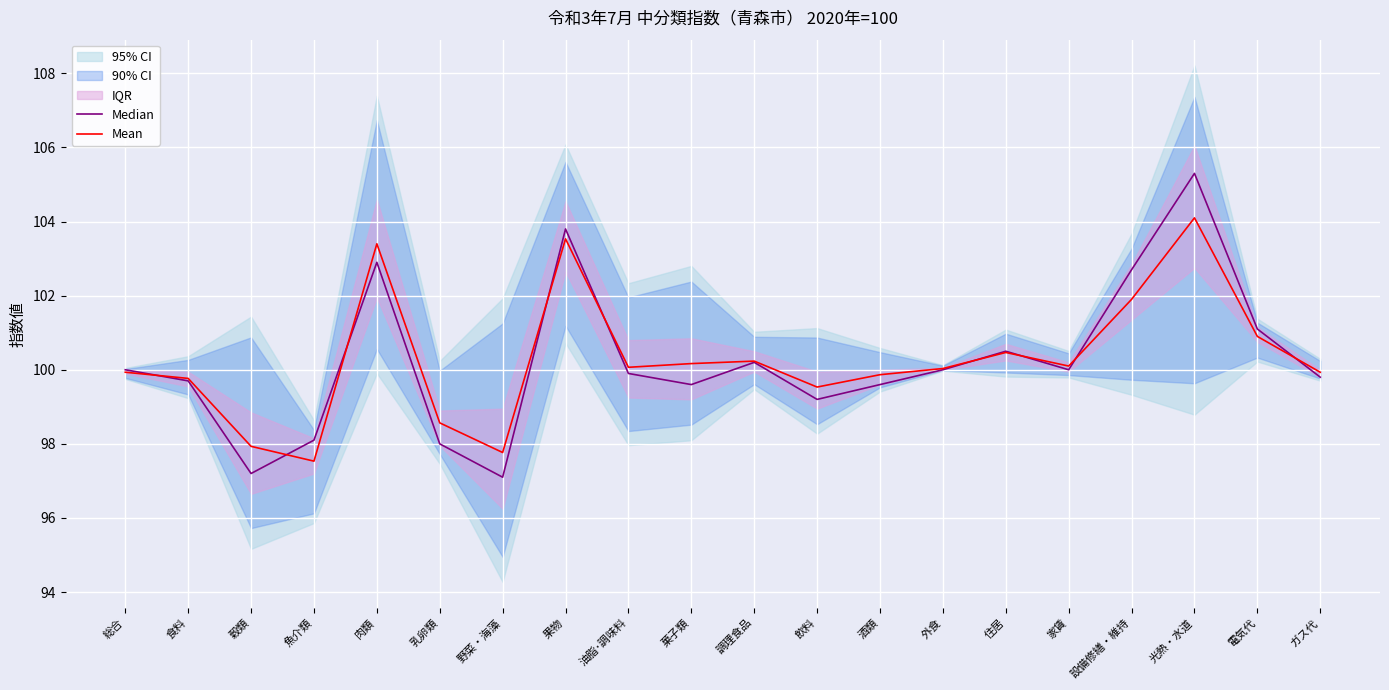

Where is Median nearest to the value 101?

電気代